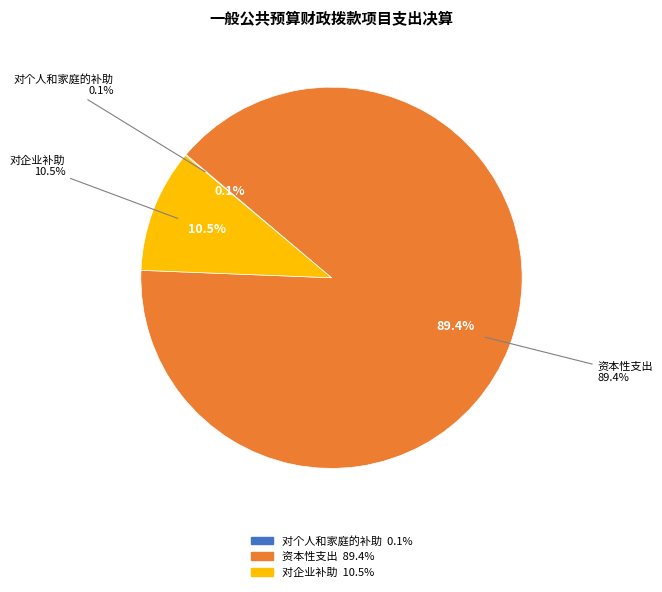

To the nearest percent, what portion does 资本性支出 represent?

89%